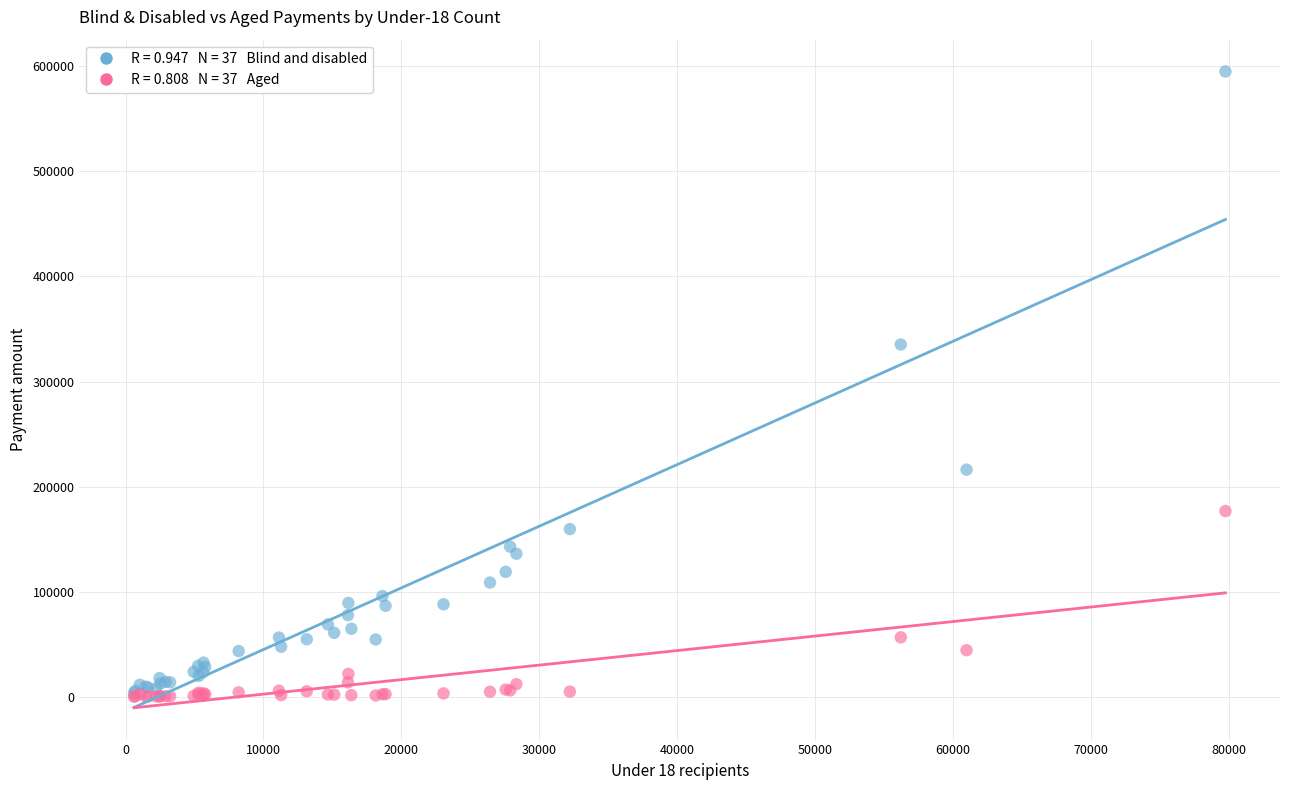

Across all series, what Y value is closest to 297560?

335228